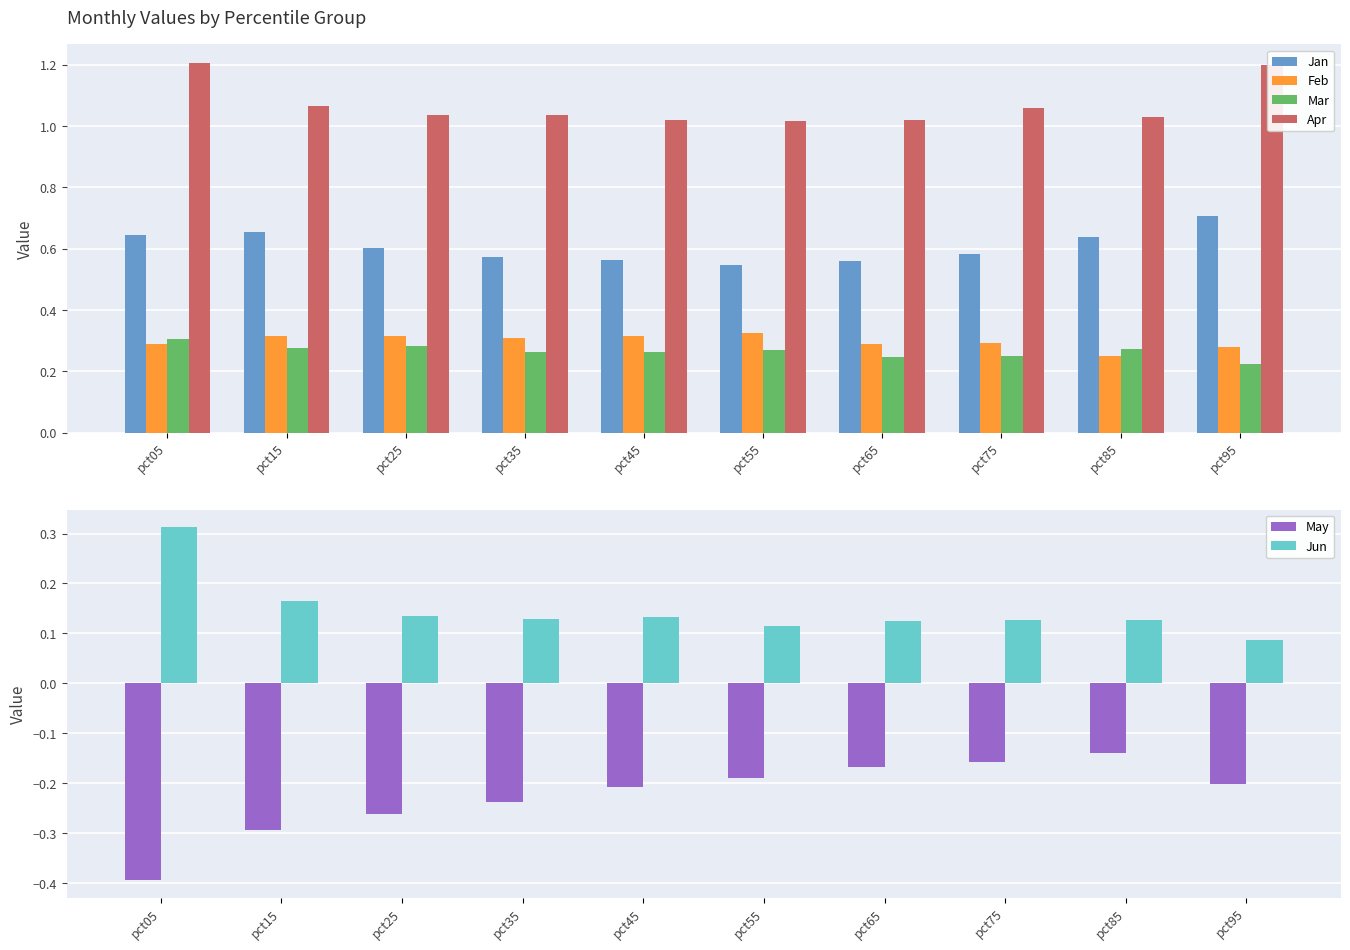

At how many categories does at least one series exceed 0?

10